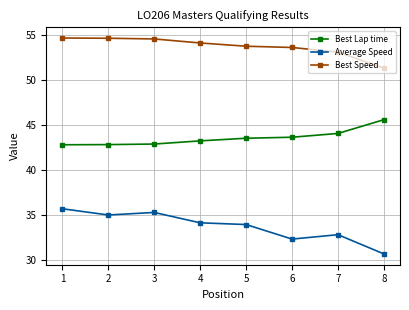

How many series are shown in this chart?

3